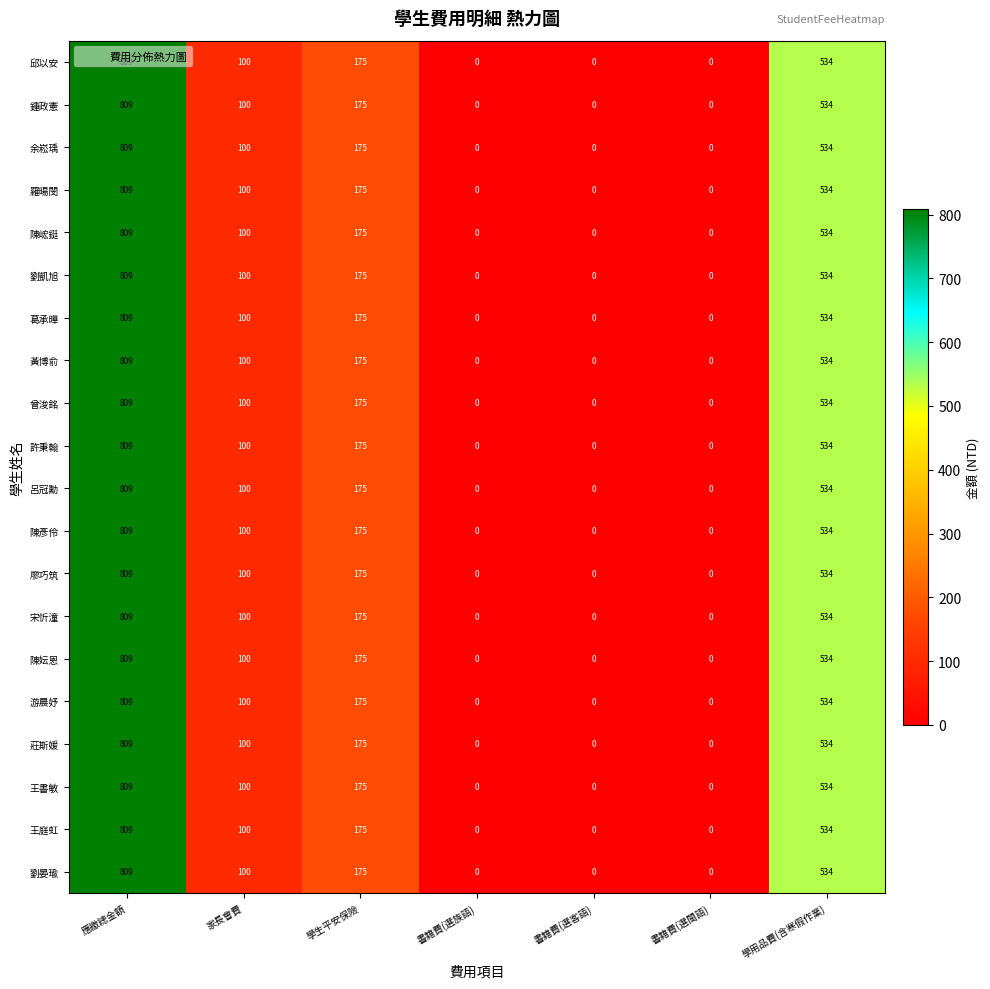

What is the difference between the maximum and minimum values in the 黃博俞 series?

809